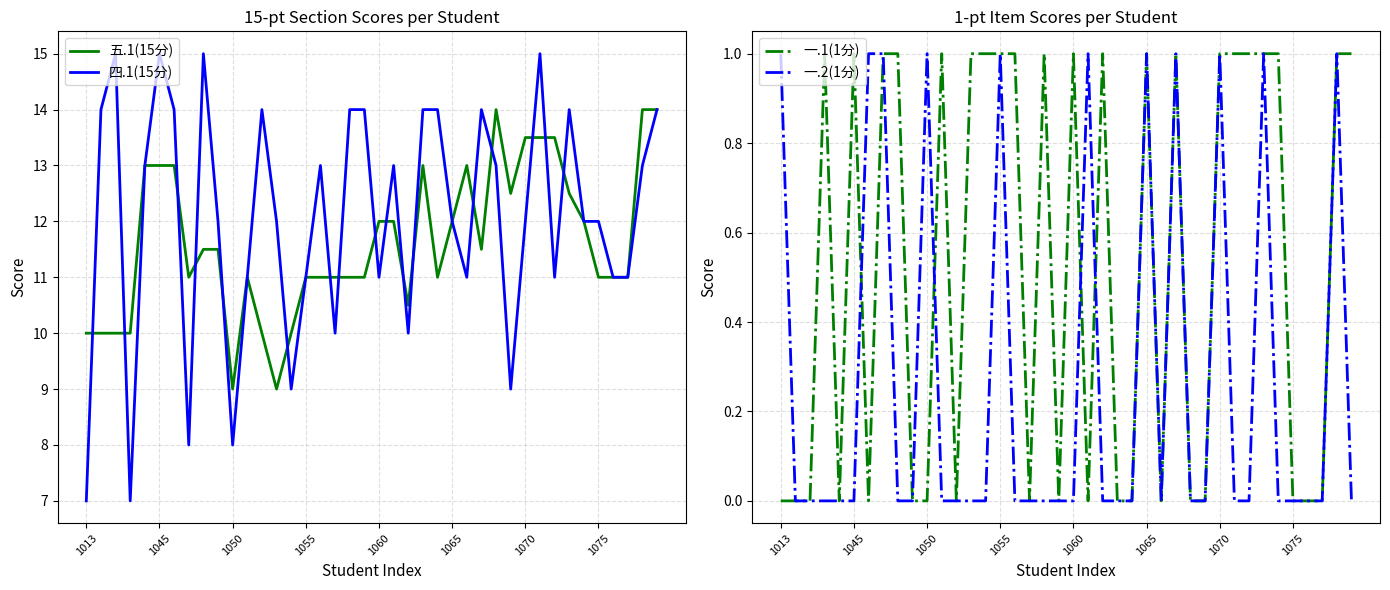

How many interior local peaks does the 一.1(1分) series have?

8